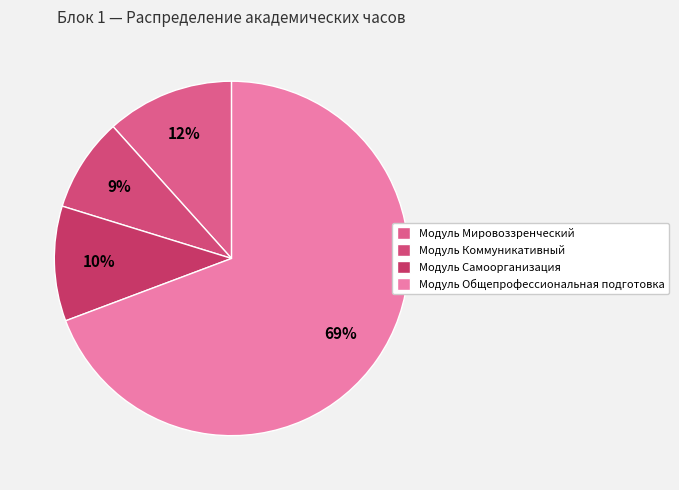

Is it true that Модуль Самоорганизация is 10% of the pie?

True